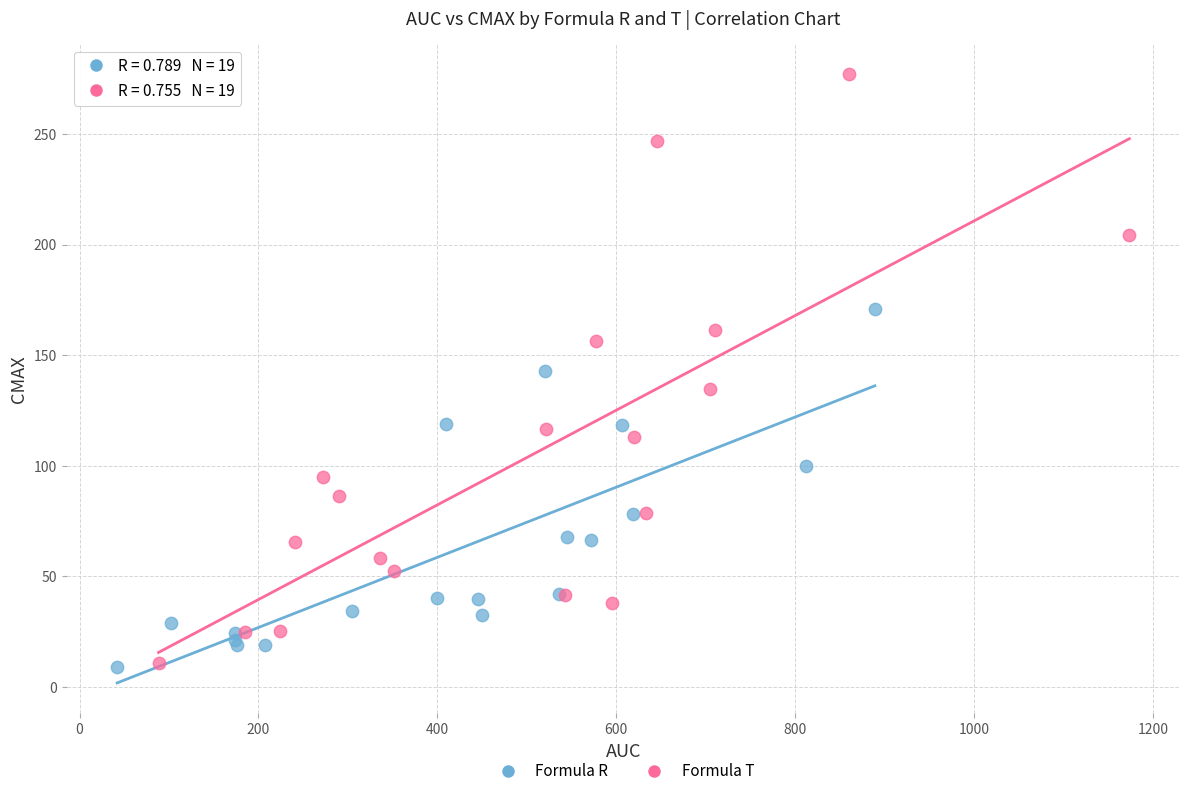

Which series reaches the maximum Y coordinate?

Formula T